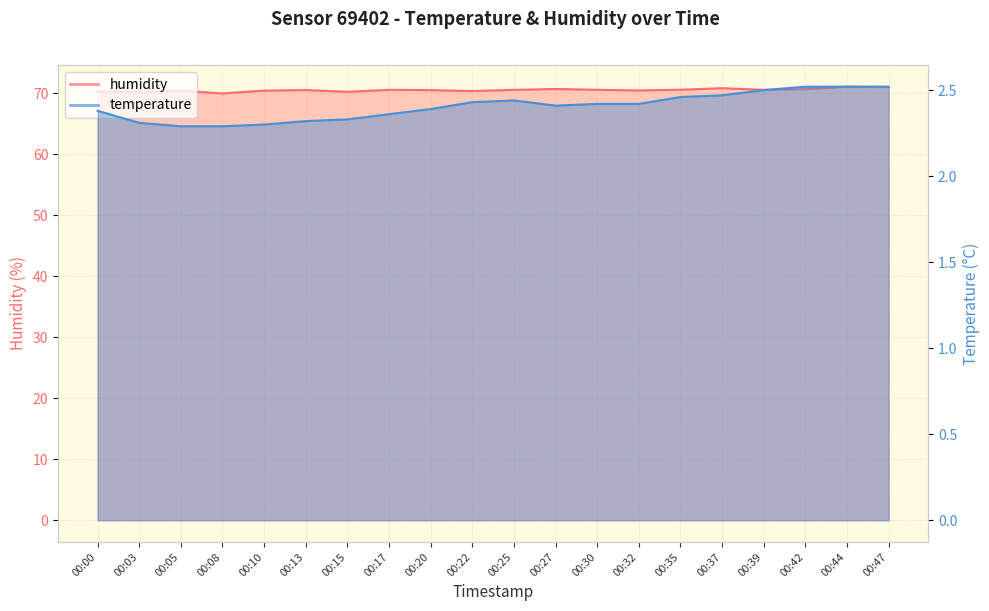

Where is the first local minimum for temperature?

00:27